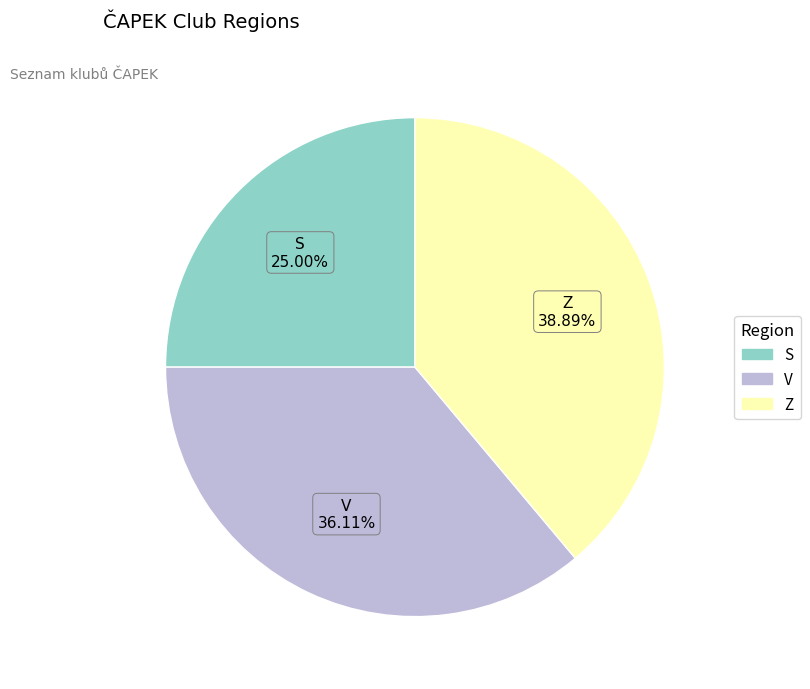

Is the sum of V and Z greater than half?

Yes